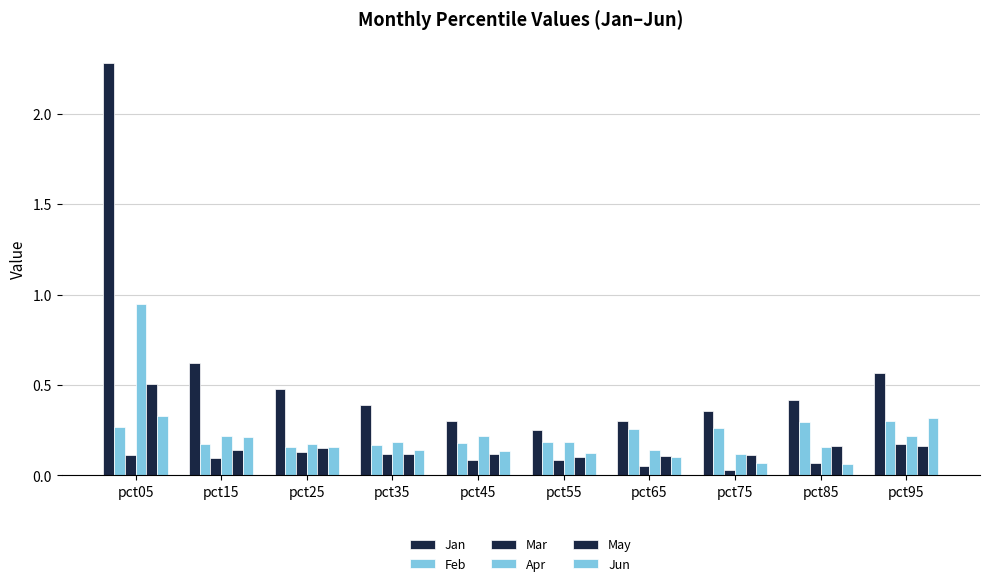

Which category has the lowest value in the Mar series?

pct75